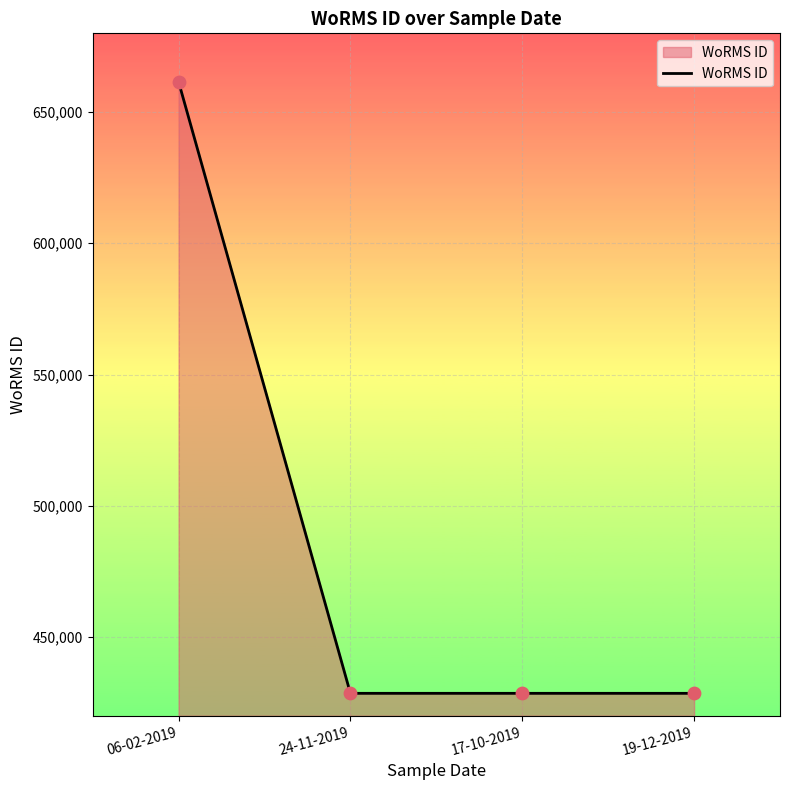

Approximately how many times larger is the value at 24-11-2019 compared to 17-10-2019?

1.0